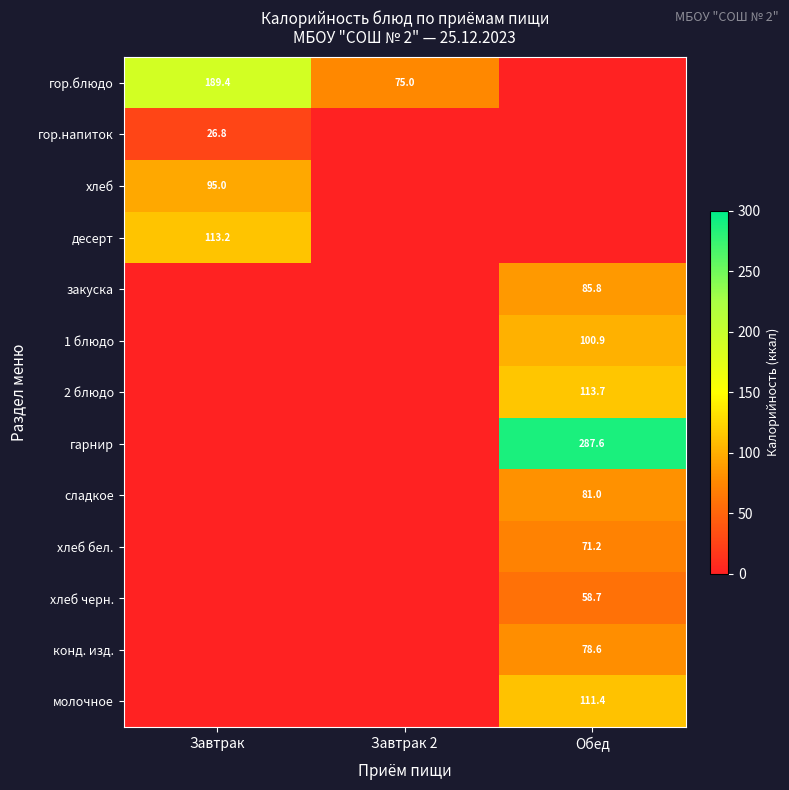

What is the spread (max minus min) of values at Завтрак 2?

75.0